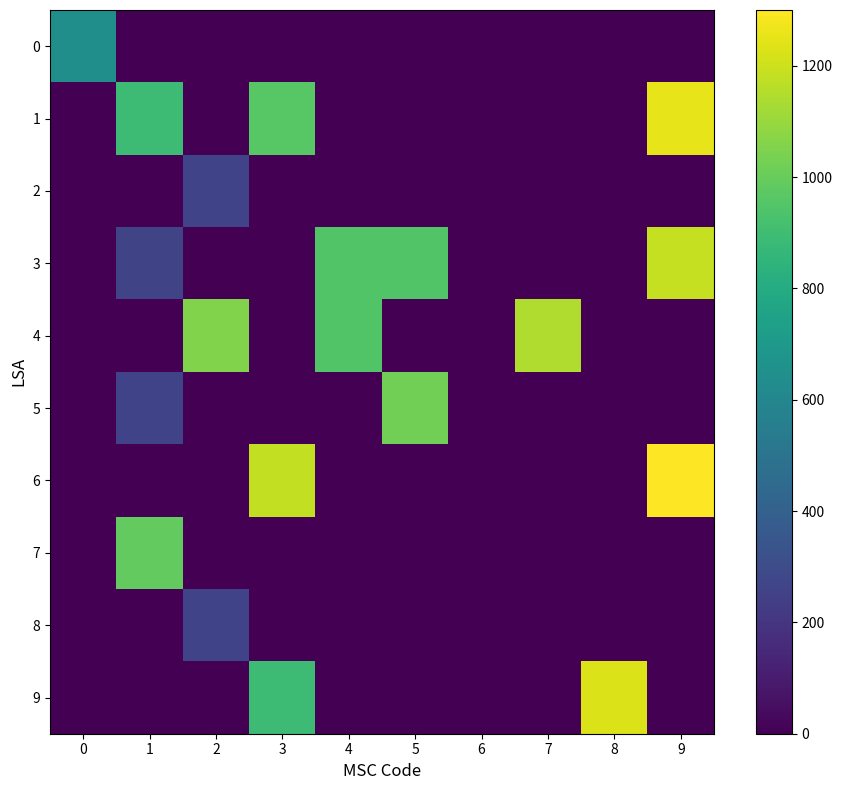

Reading right to left, extract all data points from this chart.

0: 9=0.0	8=0.0	7=0.0	6=0.0	5=0.0	4=0.0	3=0.0	2=0.0	1=0.0	0=649.1
1: 9=1251.6	8=0.0	7=0.0	6=0.0	5=0.0	4=0.0	3=963.1	2=0.0	1=891.3	0=0.0
2: 9=0.0	8=0.0	7=0.0	6=0.0	5=0.0	4=0.0	3=0.0	2=260.4	1=0.0	0=0.0
3: 9=1184.6	8=0.0	7=0.0	6=0.0	5=947.5	4=946.6	3=0.0	2=0.0	1=264.1	0=0.0
4: 9=0.0	8=0.0	7=1143.7	6=0.0	5=0.0	4=946.6	3=0.0	2=1055.5	1=0.0	0=0.0
5: 9=0.0	8=0.0	7=0.0	6=0.0	5=1024.8	4=0.0	3=0.0	2=0.0	1=262.9	0=0.0
6: 9=1300.0	8=0.0	7=0.0	6=0.0	5=0.0	4=0.0	3=1179.8	2=0.0	1=0.0	0=0.0
7: 9=0.0	8=0.0	7=0.0	6=0.0	5=0.0	4=0.0	3=0.0	2=0.0	1=989.0	0=0.0
8: 9=0.0	8=0.0	7=0.0	6=0.0	5=0.0	4=0.0	3=0.0	2=263.5	1=0.0	0=0.0
9: 9=0.0	8=1233.2	7=0.0	6=0.0	5=0.0	4=0.0	3=891.3	2=0.0	1=0.0	0=0.0